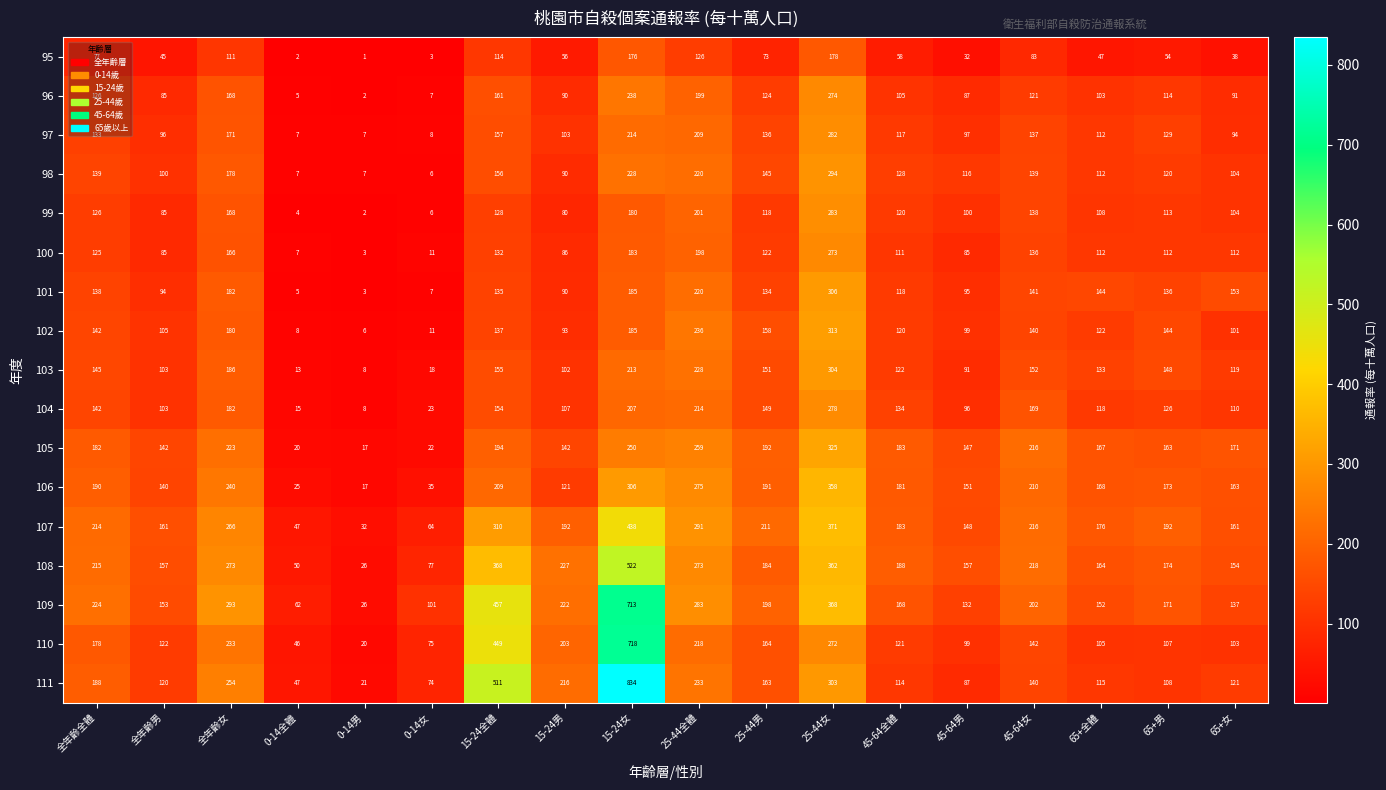

What is the minimum value for 104?

8